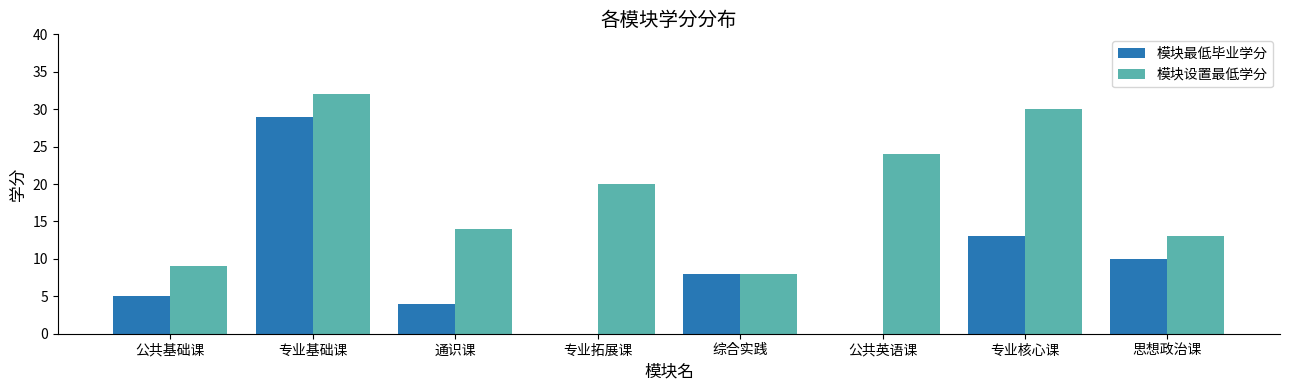

What is the total value across all series at 专业拓展课?

20